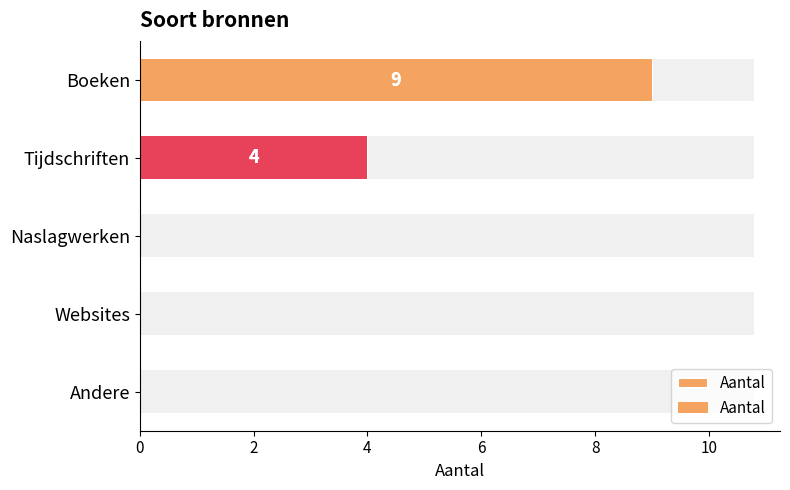

The chart shows a value of 2 at Tijdschriften. True or false?

False